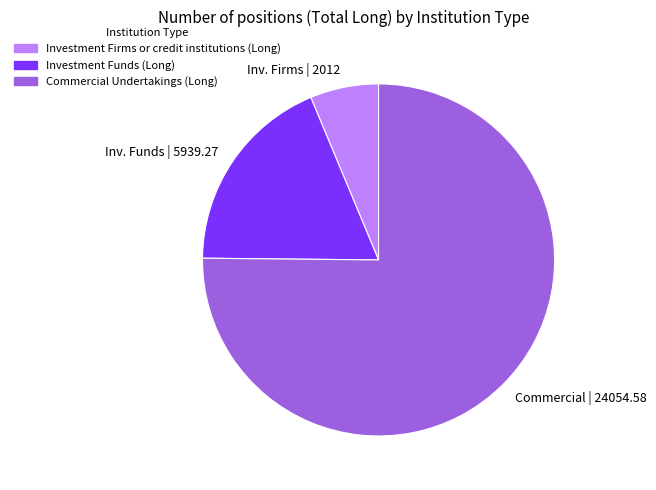

Rank the categories by value from highest to lowest.

Commercial Undertakings (Long), Investment Funds (Long), Investment Firms or credit institutions (Long)